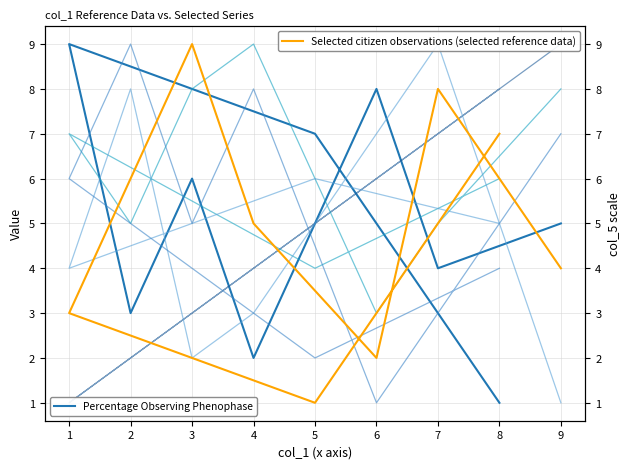

How many values in the col_8 series are below 5?

4